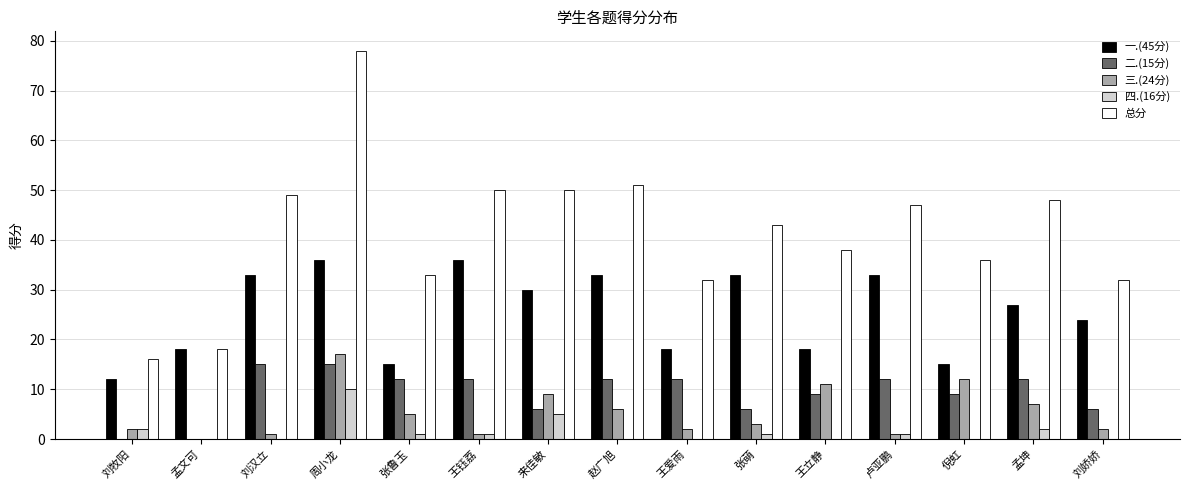

How many values in 三.(24分) are above zero?

14